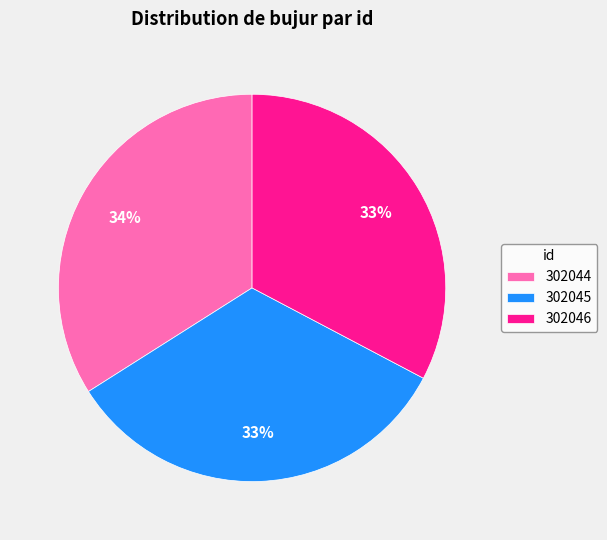

Do 302044 and 302045 together represent more than half of the pie?

Yes